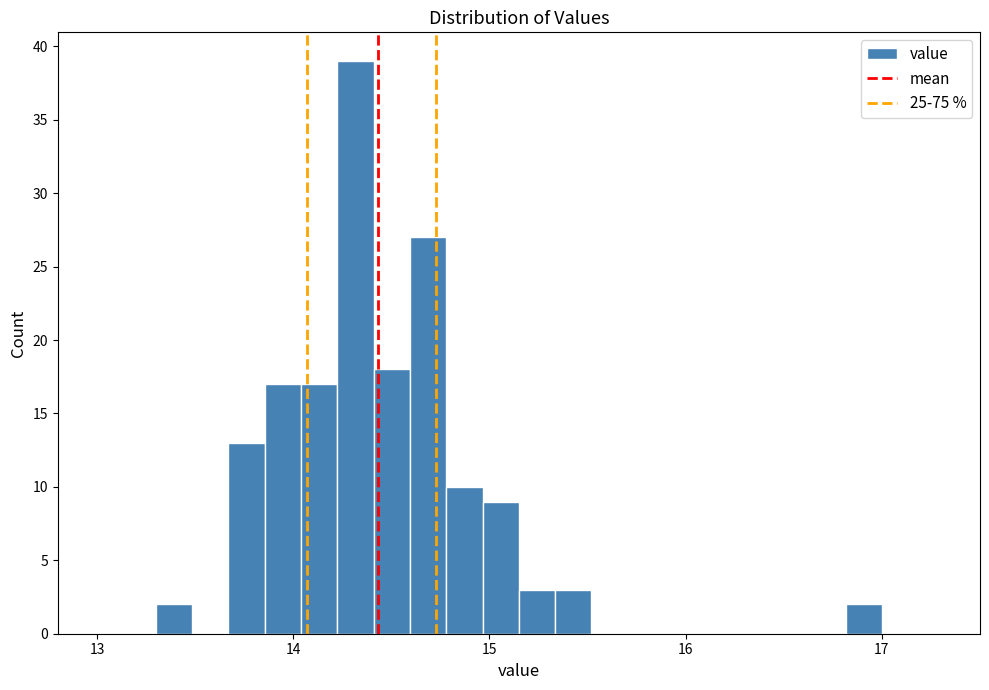

Read against the x-axis, roughly where is the centre of the tallest bar?

14.3